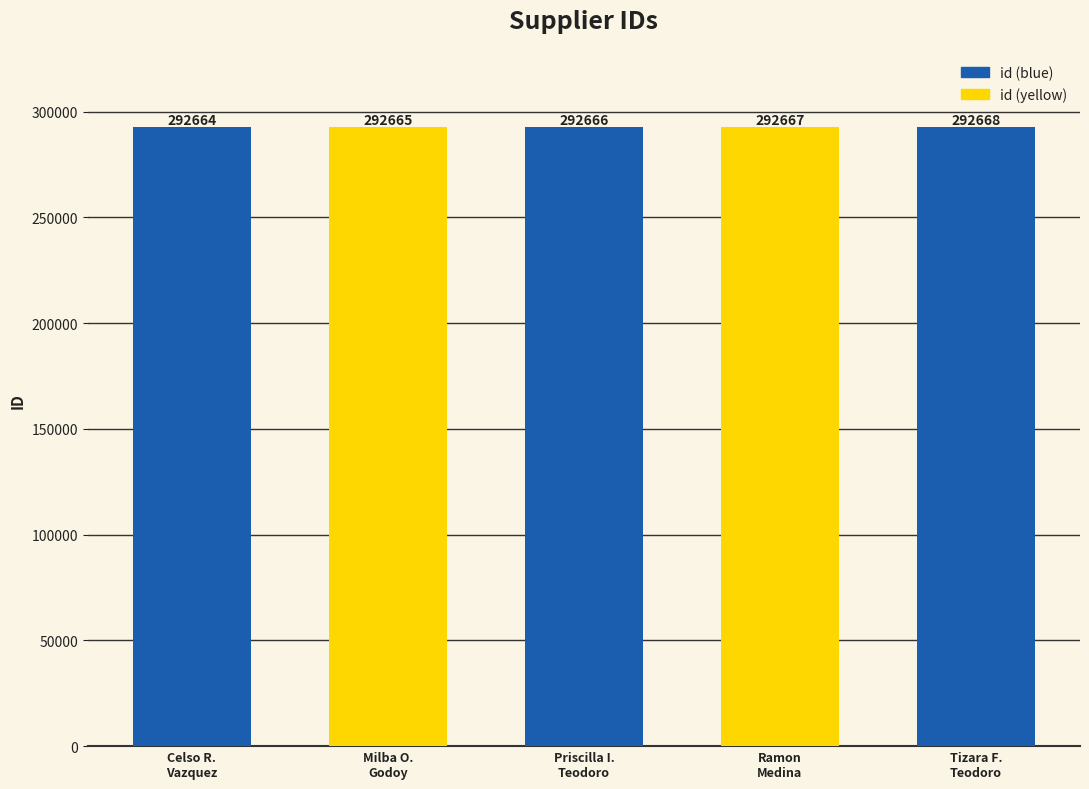

Reading left to right, what are all the values shown in this chart?

Celso R.
Vazquez=292664	Milba O.
Godoy=292665	Priscilla I.
Teodoro=292666	Ramon
Medina=292667	Tizara F.
Teodoro=292668